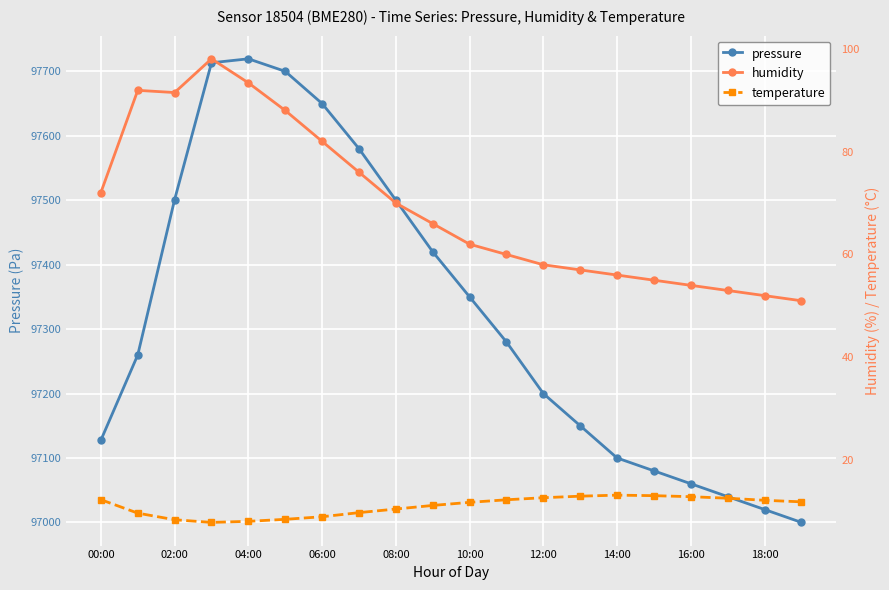

Reading right to left, transcribe all the data shown in this chart.

pressure: 97000.0	97020.0	97040.0	97060.0	97080.0	97100.0	97150.0	97200.0	97280.0	97350.0	97420.0	97500.0	97580.0	97650.0	97700.0	97719.4	97713.3	97501.0	97259.9	97127.6
humidity: 51.0	52.0	53.0	54.0	55.0	56.0	57.0	58.0	60.0	62.0	66.0	70.0	76.0	82.0	88.0	93.4	98.0	91.5	91.9	72.0
temperature: 11.9	12.2	12.6	12.9	13.1	13.2	13.0	12.7	12.3	11.8	11.2	10.5	9.8	9.0	8.5	8.1	7.9	8.4	9.7	12.3